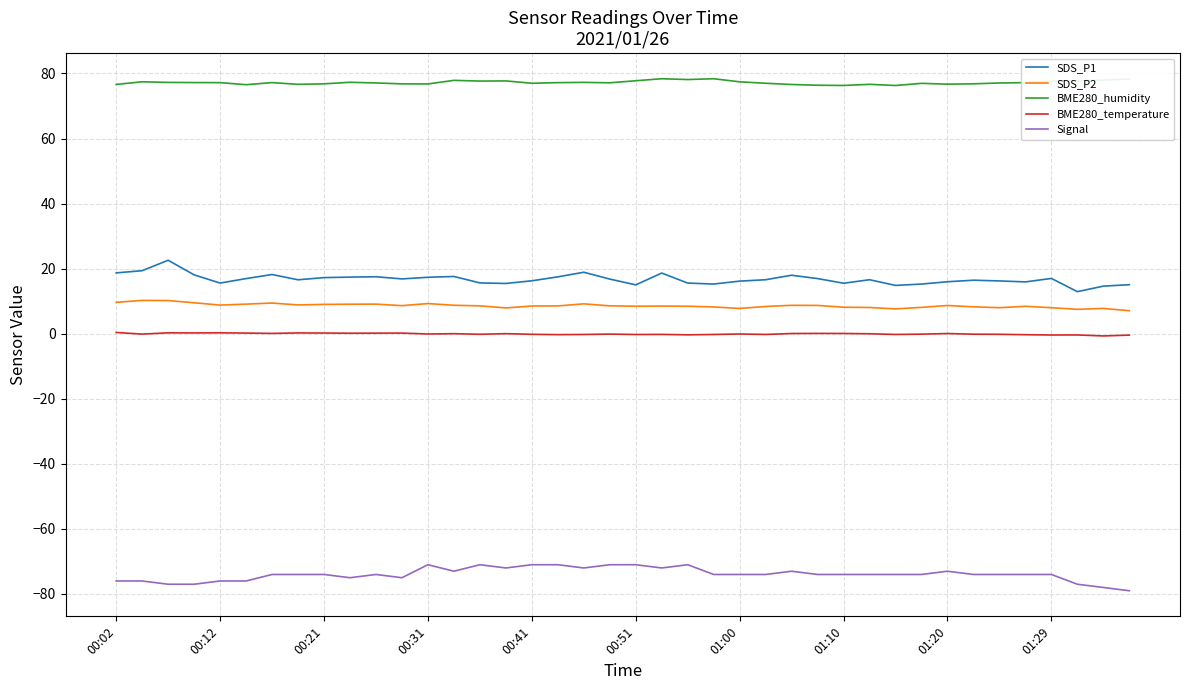

True or false: SDS_P1 and SDS_P2 cross at least once.

False